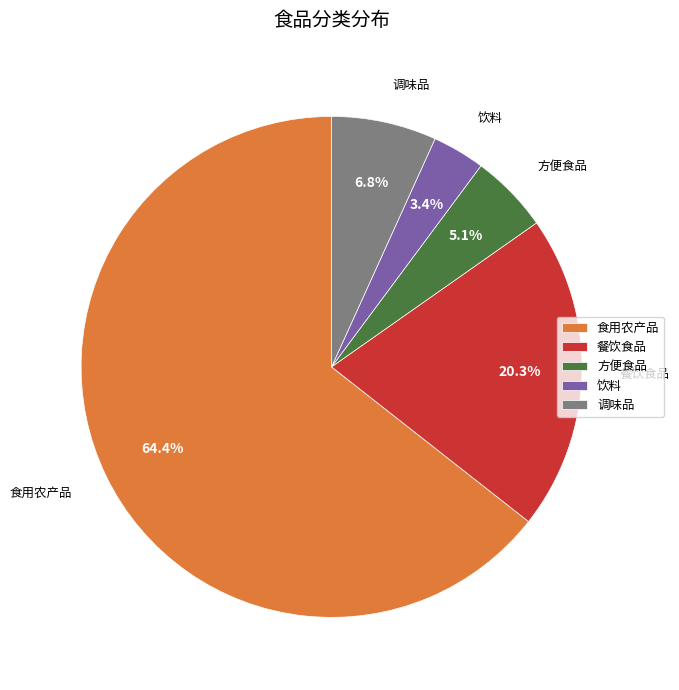

What percentage is the 饮料 slice, to the nearest percent?

3%